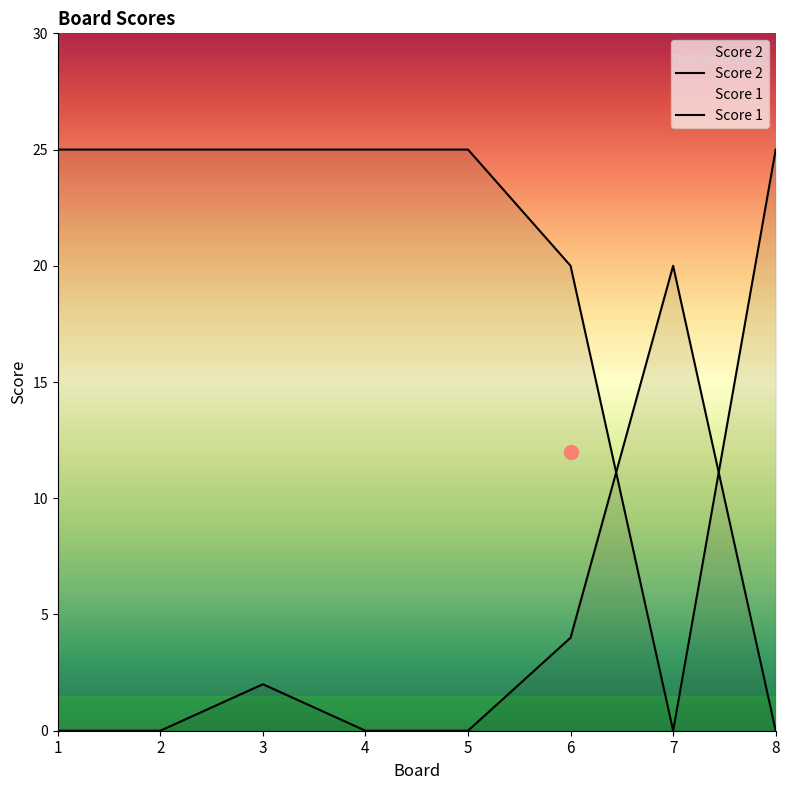

Is it true that Score 1 equals 0 at 7?

True